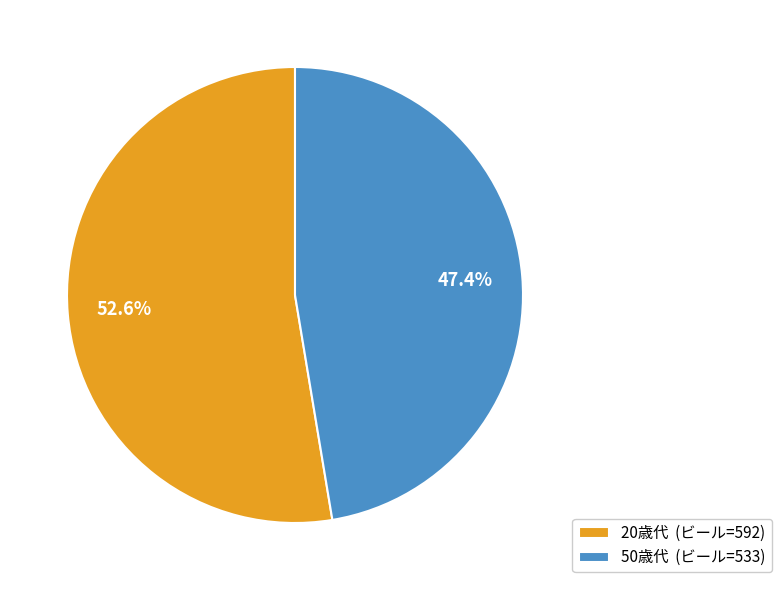

Does any single category account for the majority?

Yes